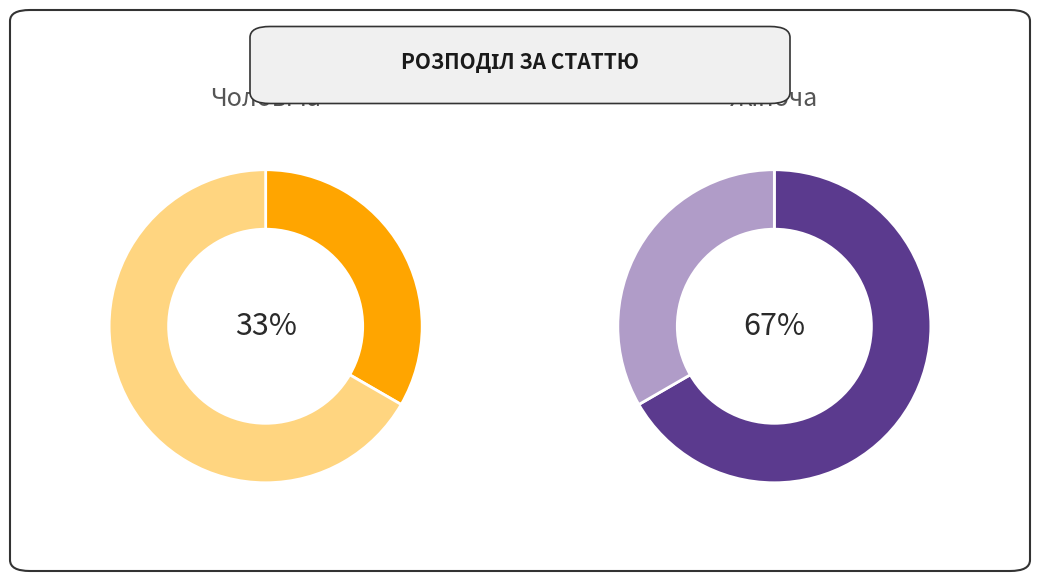

To the nearest percent, what percentage of the pie is Чоловіча?

33%